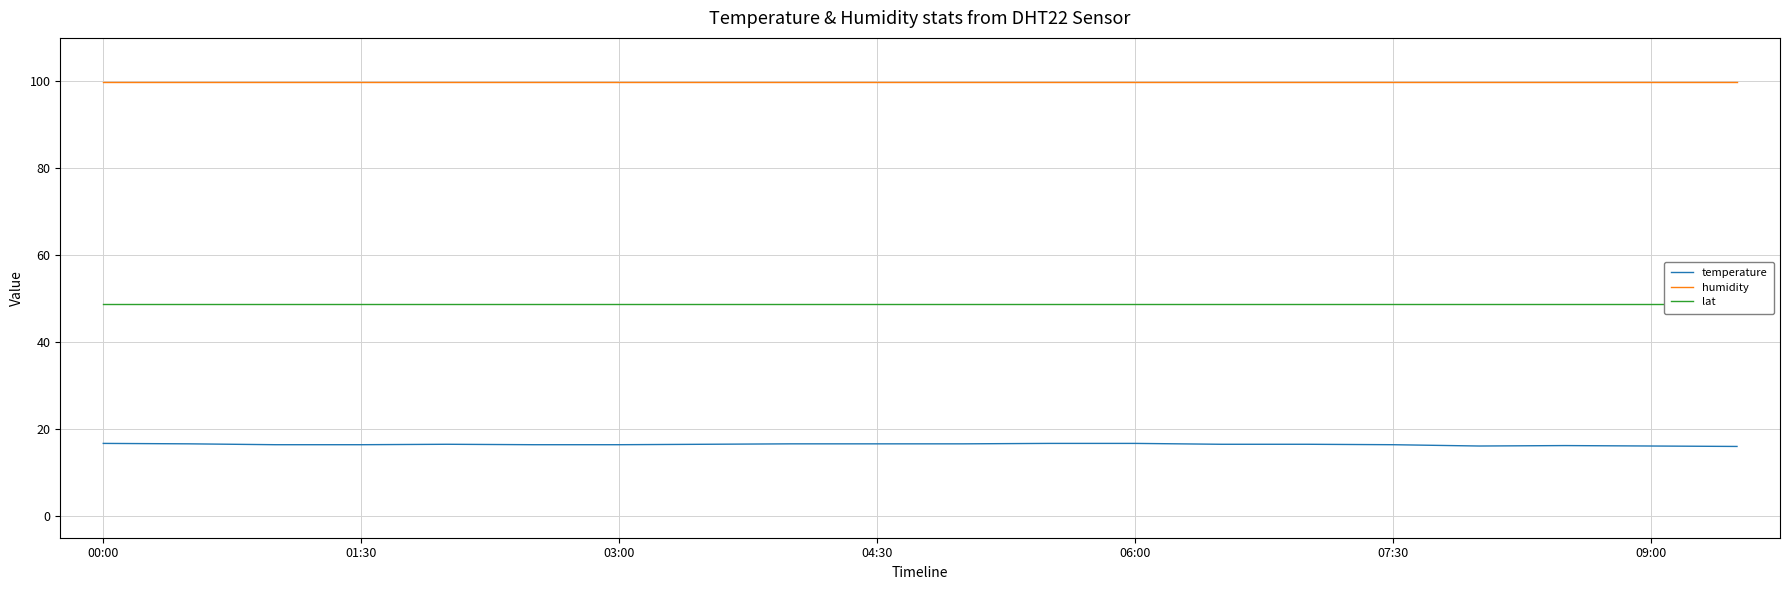

At which label is humidity closest to 99?

00:00